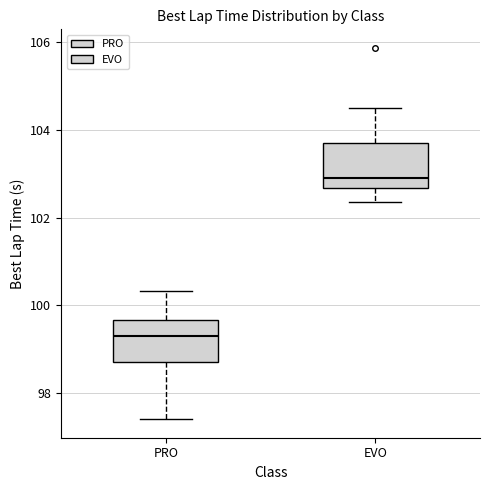

Reading left to right, read every box against the y-axis: the position of its median line, the range the box covers, and the ends of its whiskers. The values are not printed on the chart, so give them approximately, as read against the axis.

PRO: median 99.4, box 98.8 to 99.6, whiskers 97.4 to 100.4
EVO: median 102.8, box 102.6 to 103.6, whiskers 102.4 to 104.4